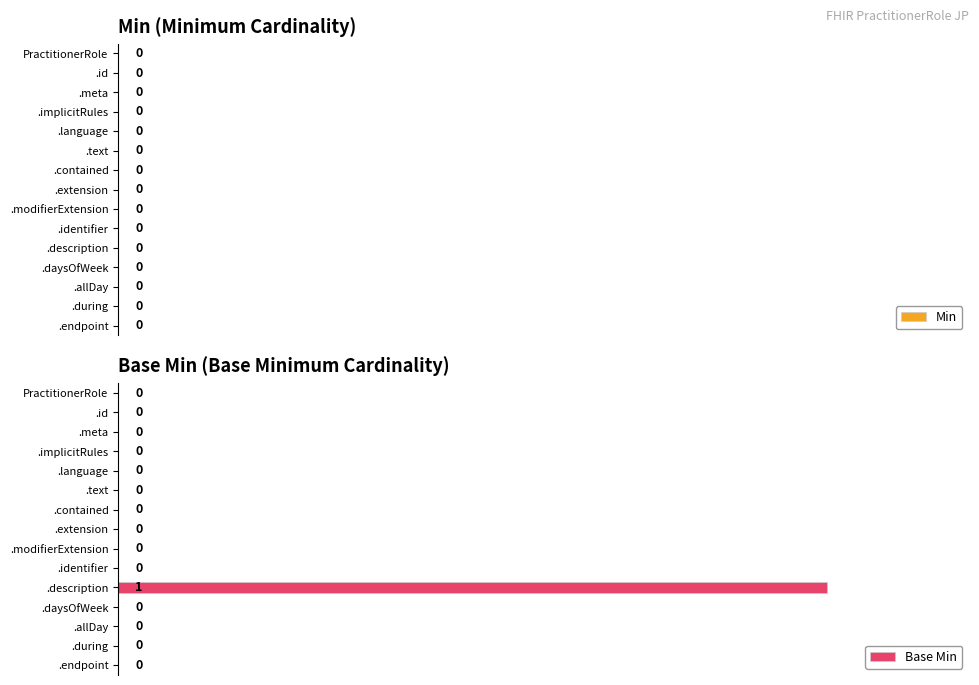

Which category has the highest value across all series?

.description